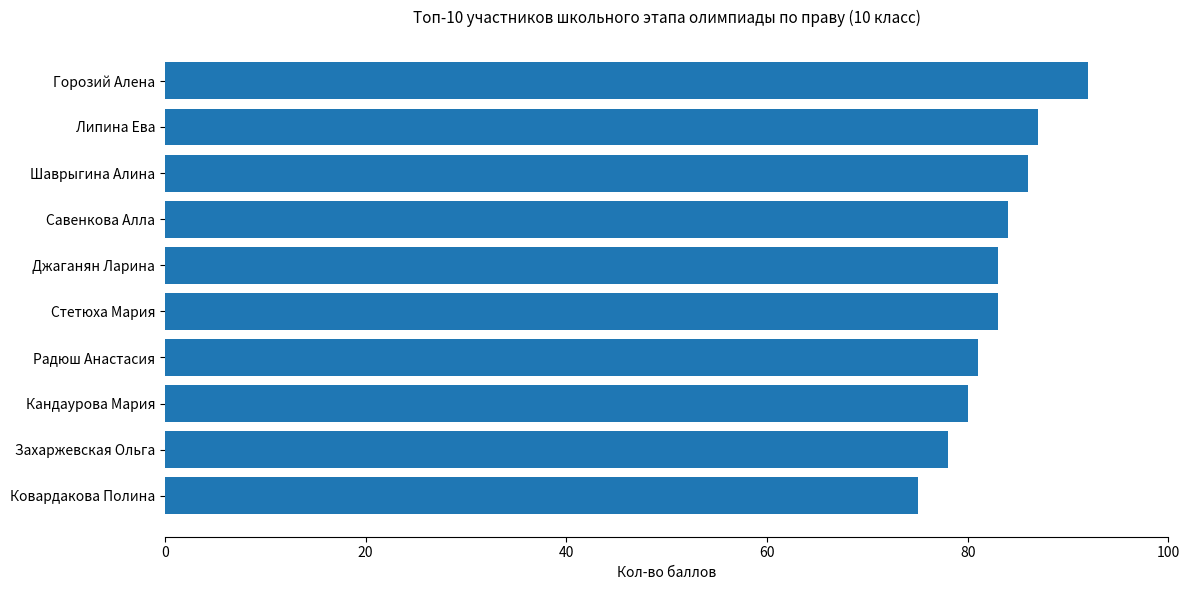

Are the bars grouped side by side (vs. stacked)?

No